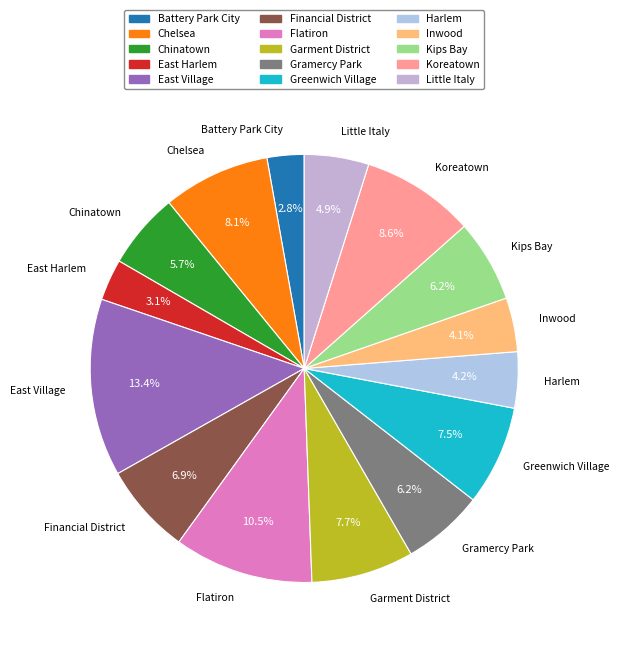

How many slices are in this pie chart?

15